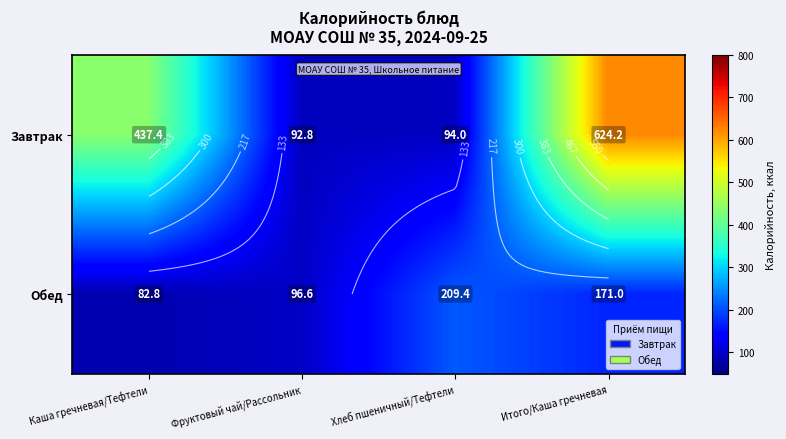

At which label is Завтрак closest to 358?

Каша гречневая/Тефтели